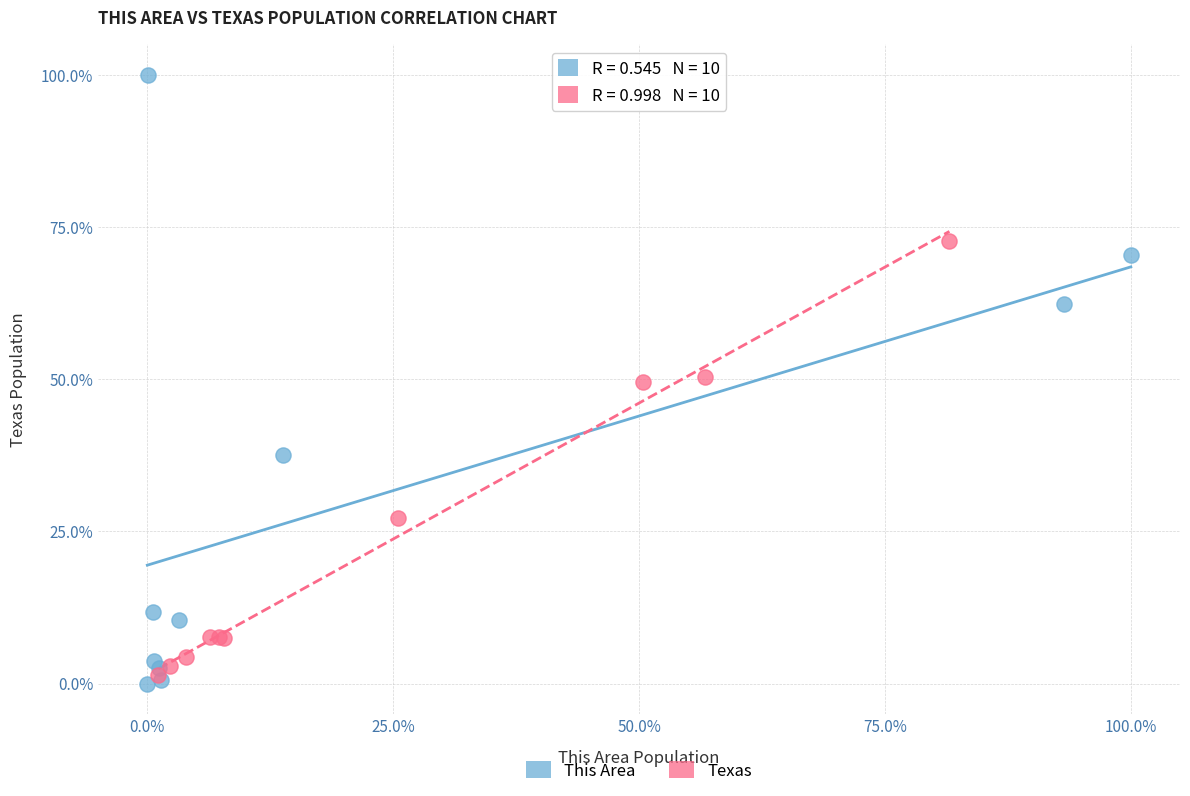

Which series contains the highest Y value?

This Area